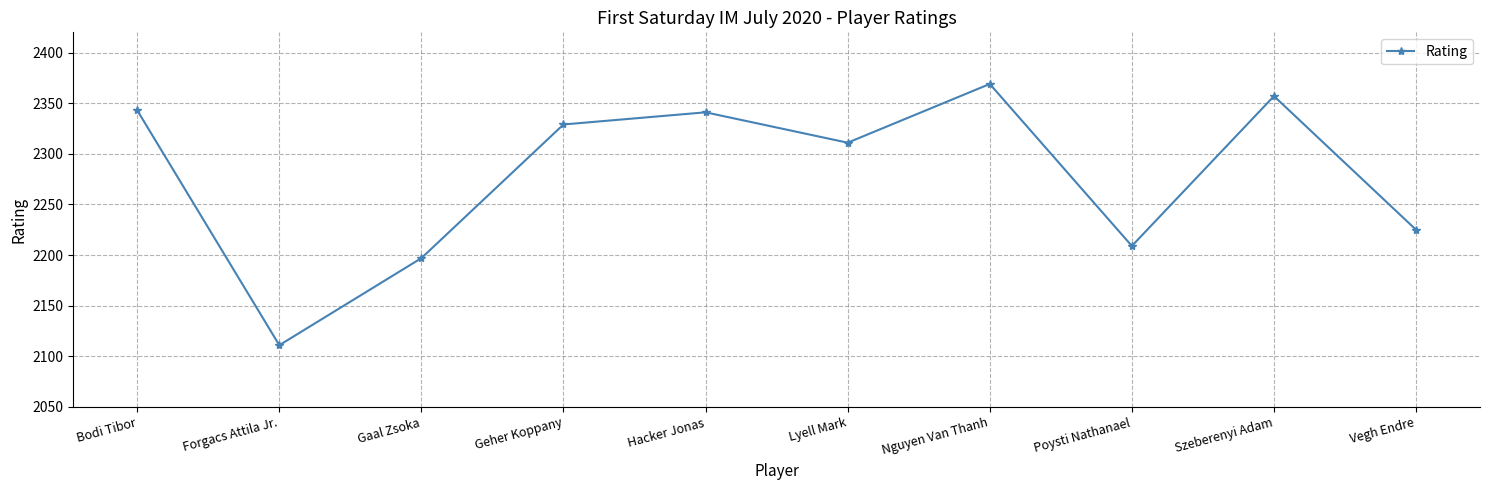

How many lines are shown in the chart?

1